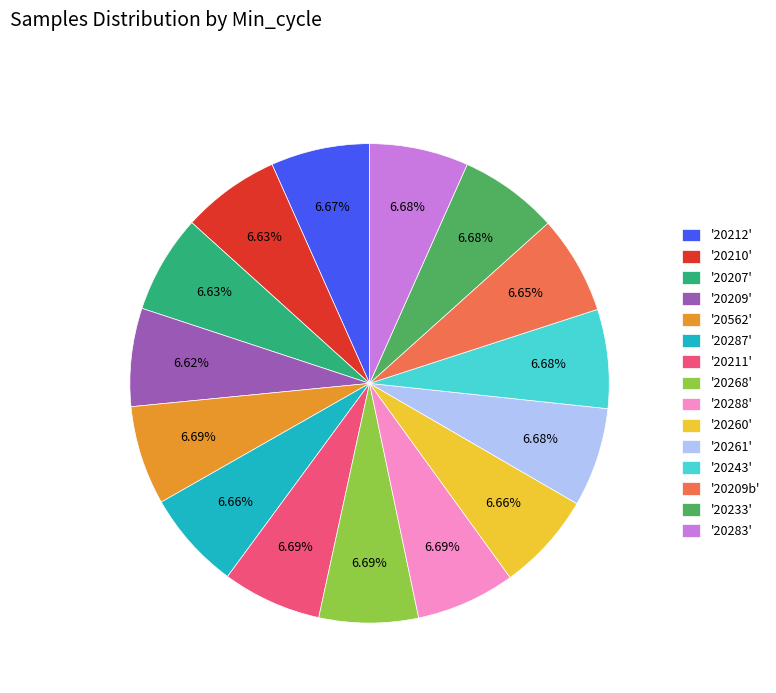

How many slices are in this pie chart?

15